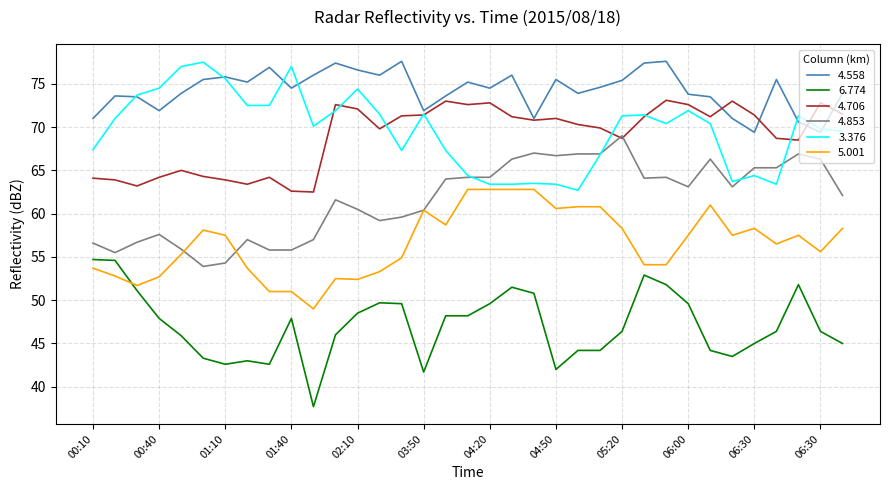

Is this an area chart (filled region under the line)?

No